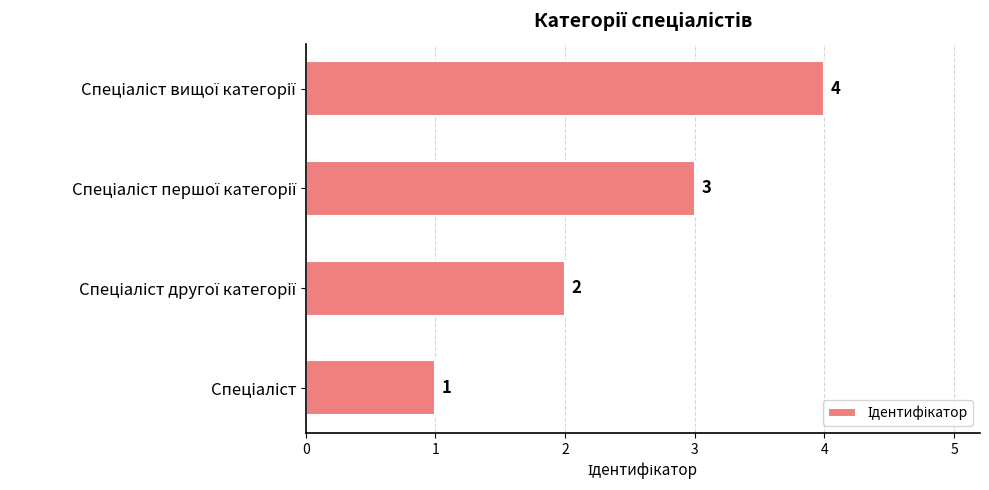

What is the greatest value displayed?

4